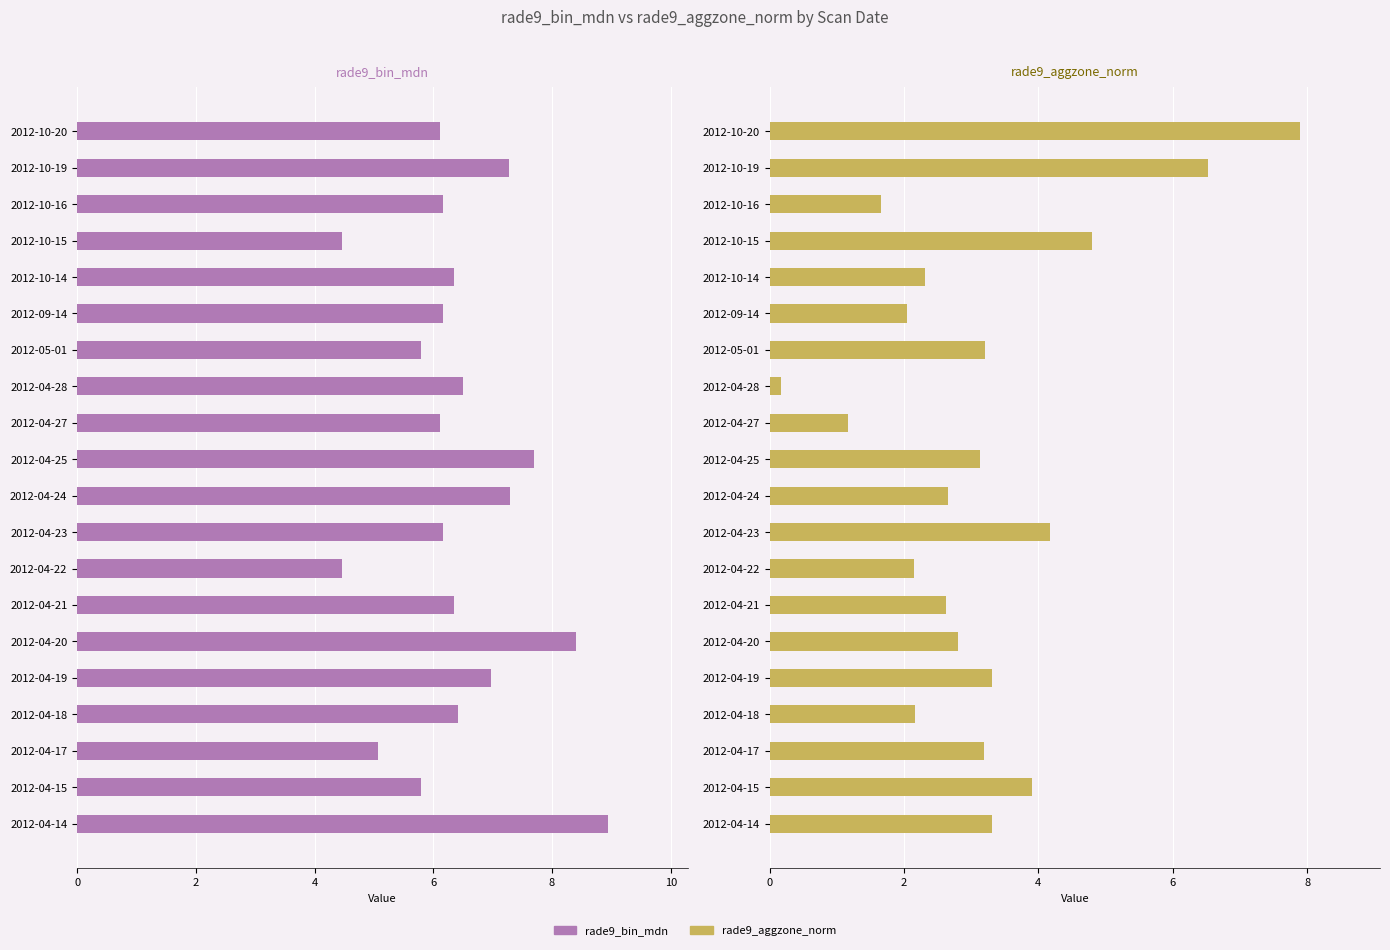

What is the sum of all rade9_bin_mdn values?

128.5